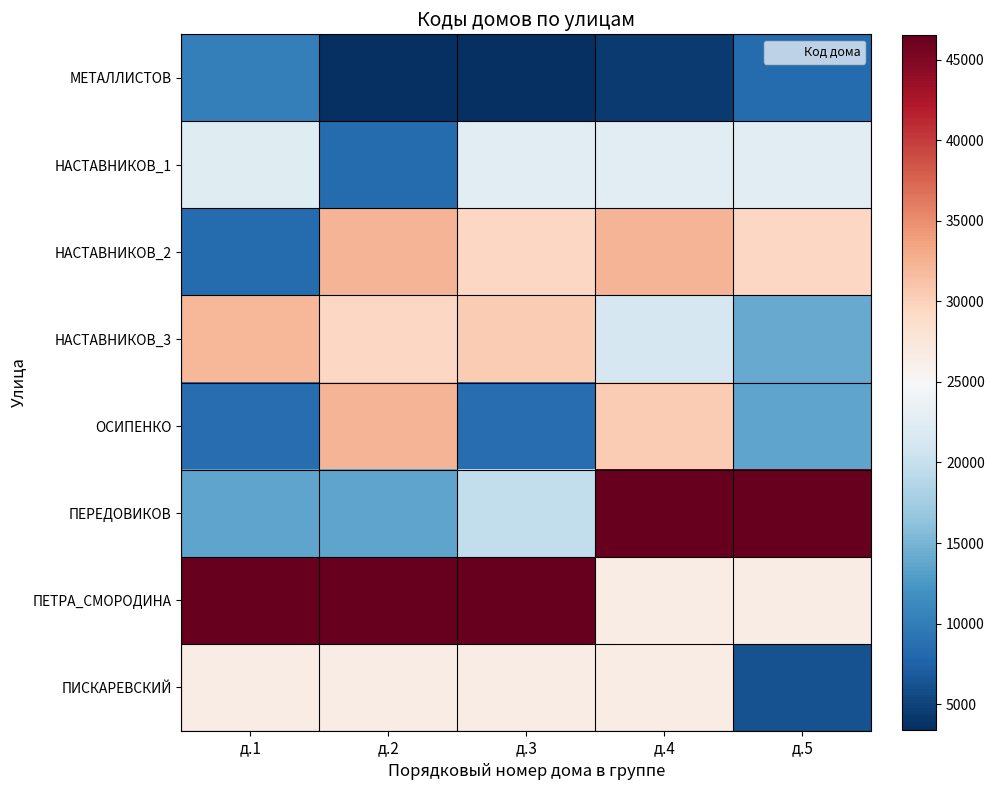

Which series has the largest total across all categories?

ПЕТРА_СМОРОДИНА